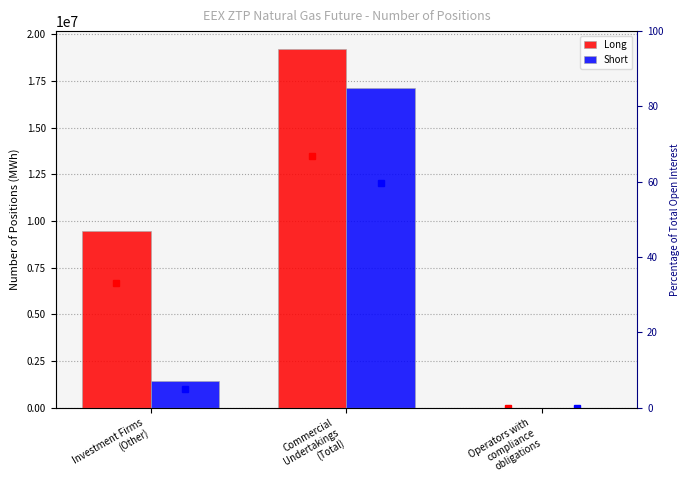

List the labels in order of % Long value, largest first.

Commercial
Undertakings
(Total), Investment Firms
(Other), Operators with
compliance
obligations